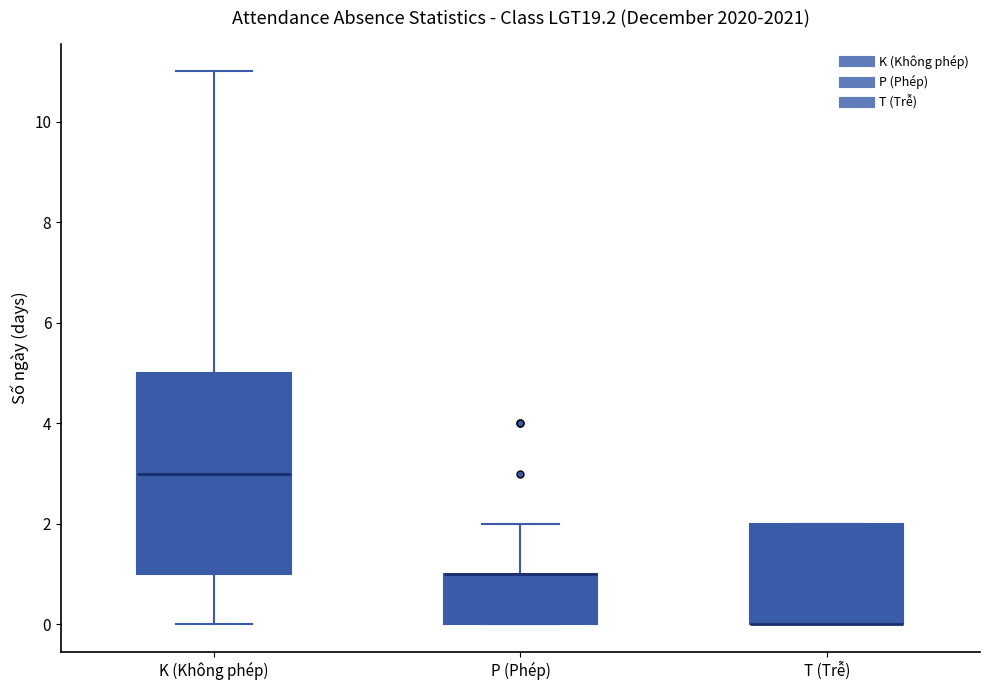

Which box is the tallest, from its lower edge to its upper edge?

K (Không phép)